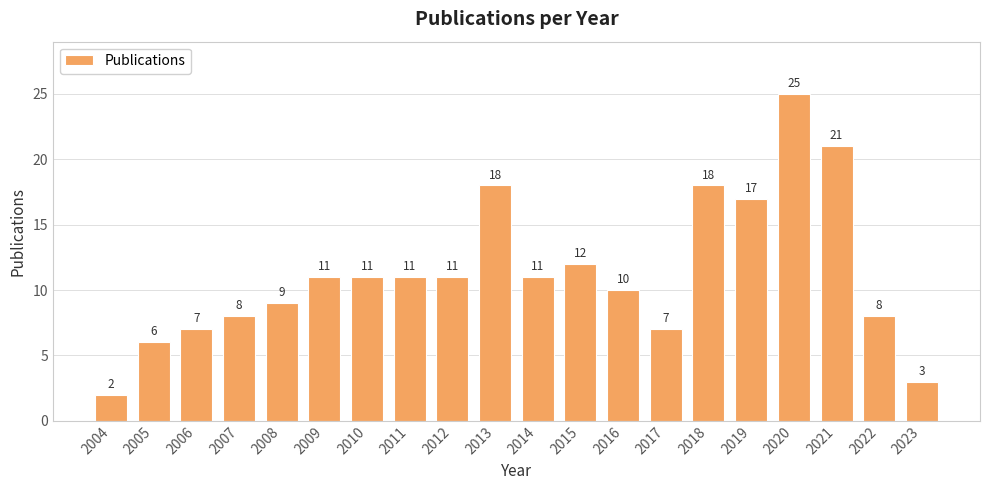

How many data points does each series have?

20